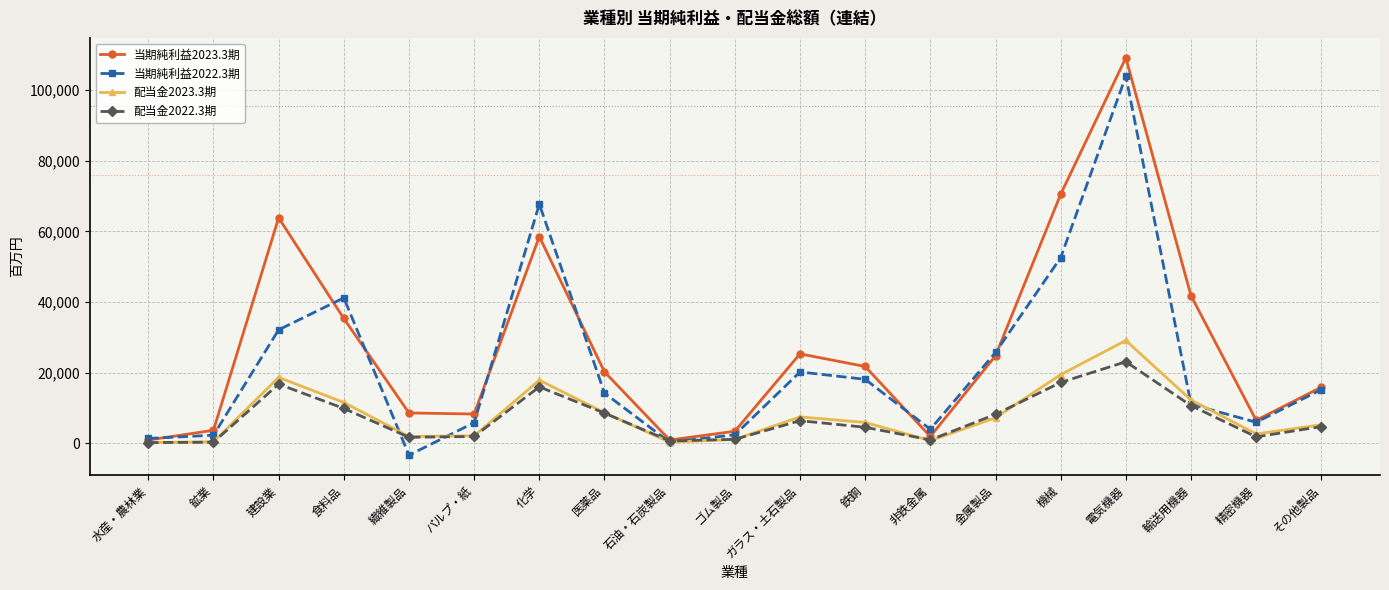

At which category is the sum across all series the highest?

電気機器